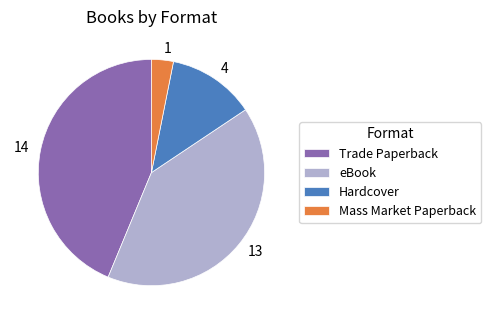

Rank the categories by value from lowest to highest.

Mass Market Paperback, Hardcover, eBook, Trade Paperback